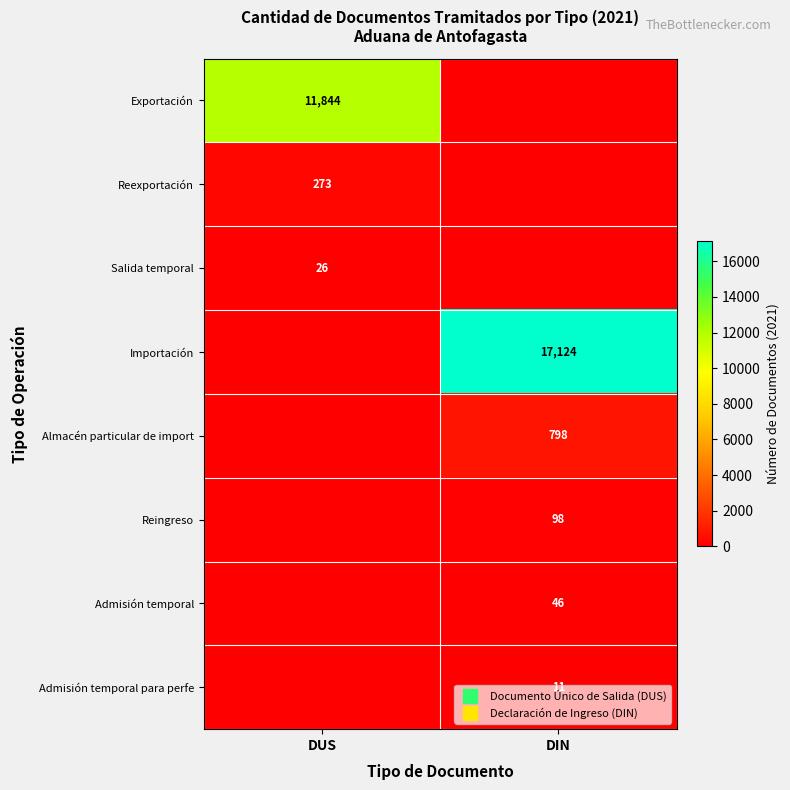

What is the approximate value of Almacén particular de import at DIN?

798